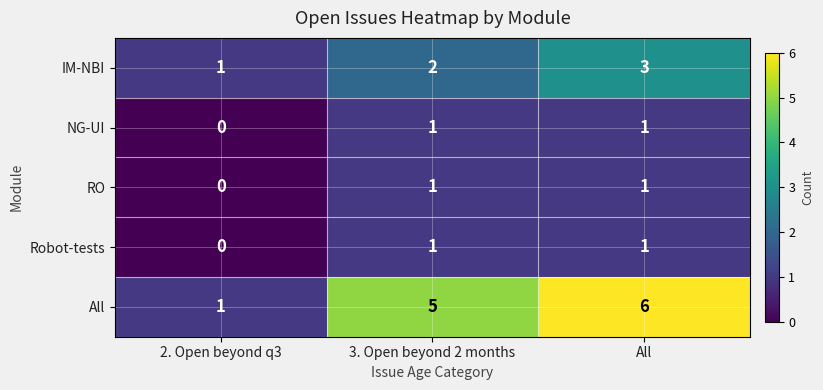

Count the number of categories in the chart.

3